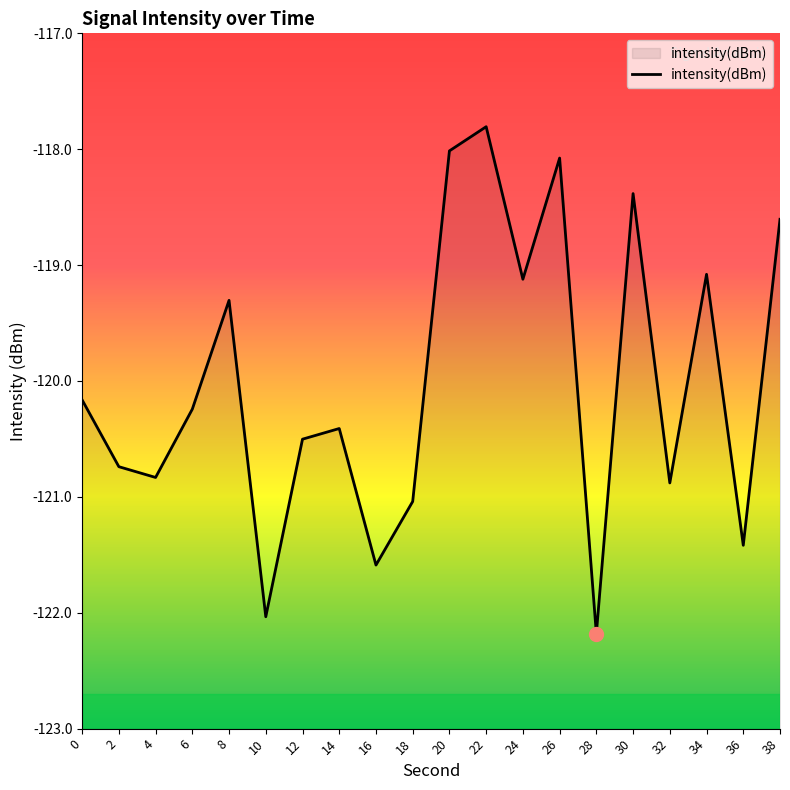

Reading left to right, list all the values displayed in this chart.

0=-120.2	2=-120.7	4=-120.8	6=-120.2	8=-119.3	10=-122.0	12=-120.5	14=-120.4	16=-121.6	18=-121.0	20=-118.0	22=-117.8	24=-119.1	26=-118.1	28=-122.2	30=-118.4	32=-120.9	34=-119.1	36=-121.4	38=-118.6